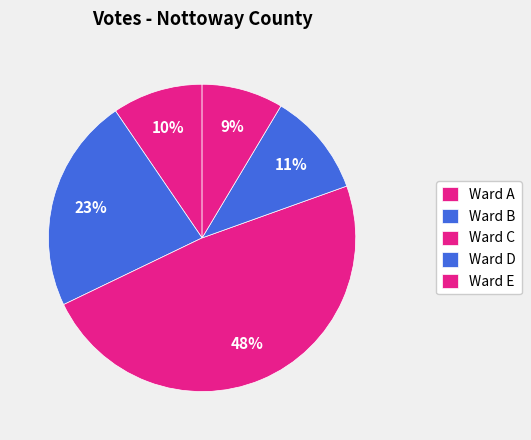

How many slices are in this pie chart?

5